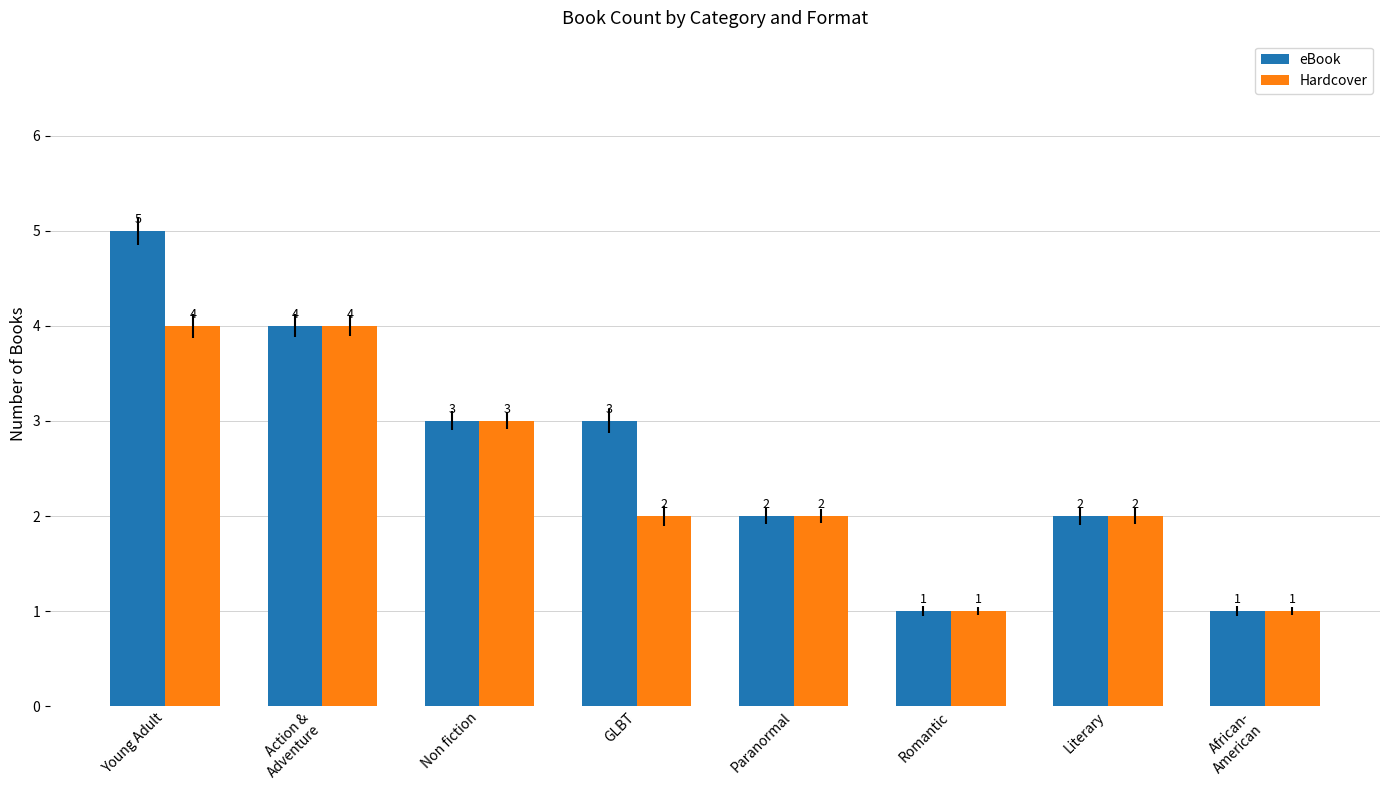

What are all the series names shown in the legend?

eBook, Hardcover